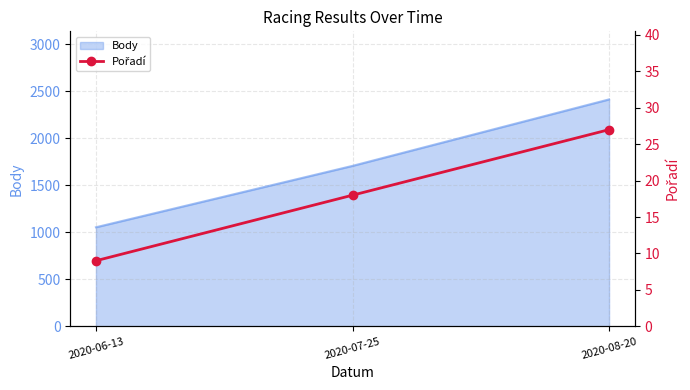

What is the maximum value for Body?

2413